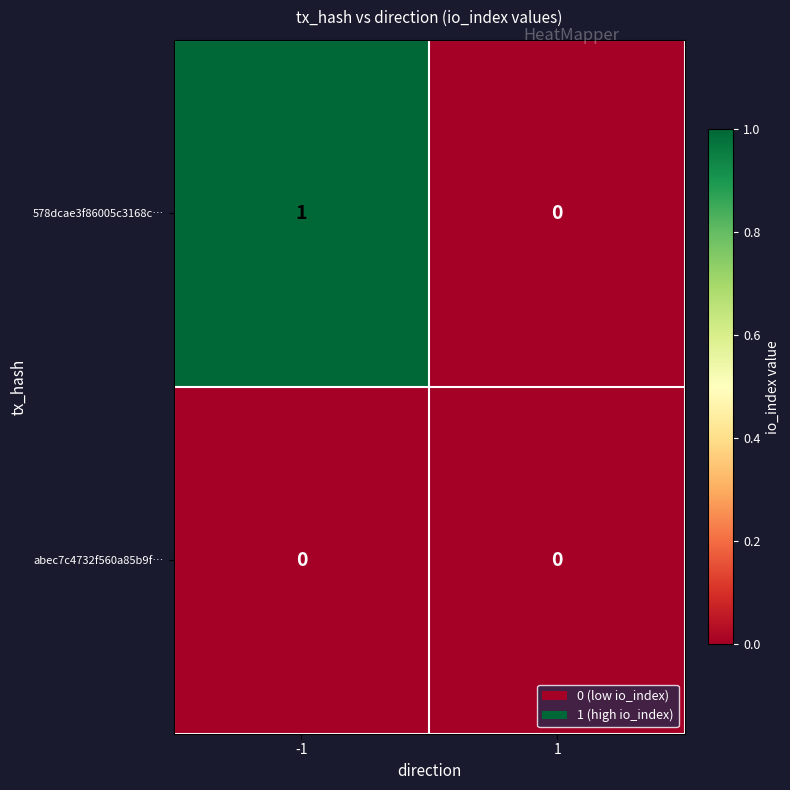

Reading left to right, what are all the values shown in this chart?

578dcae3f86005c3168c…: 1	0
abec7c4732f560a85b9f…: 0	0